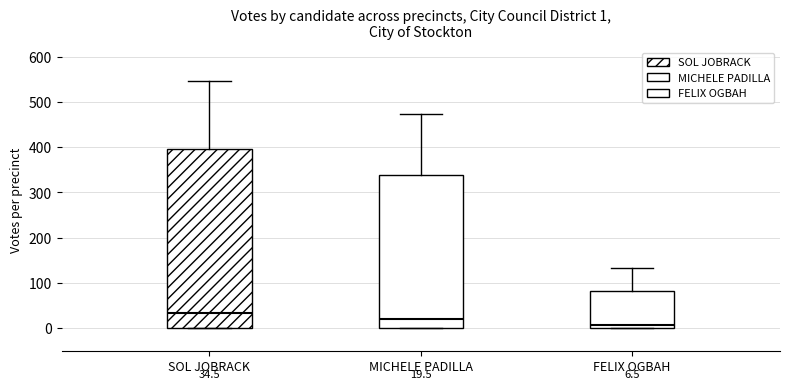

Which box's median line is the highest?

SOL JOBRACK